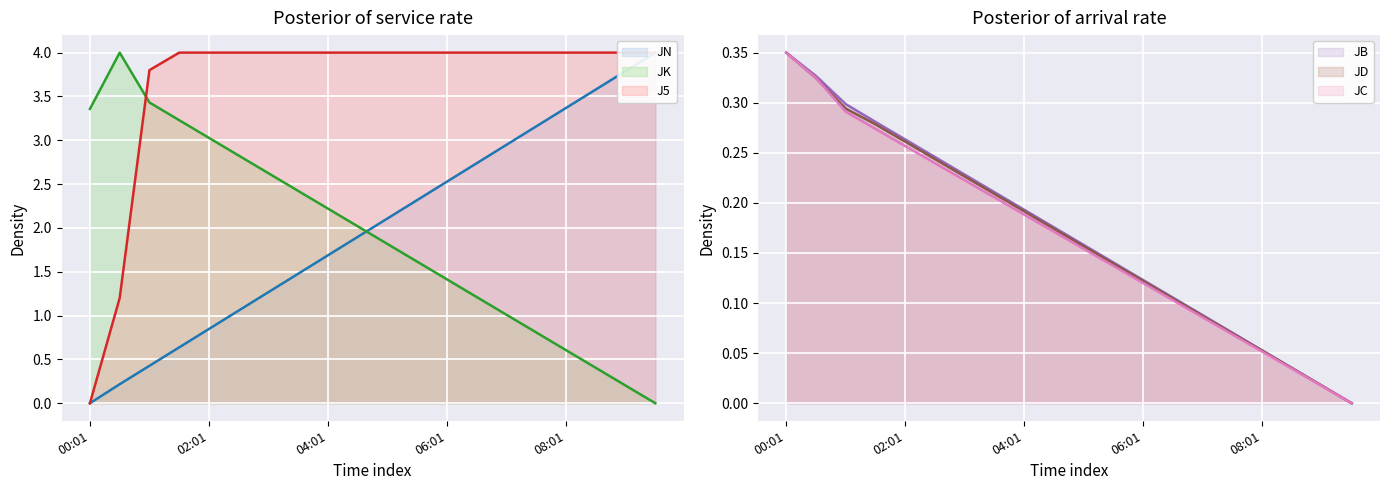

Where do JN and JK first cross each other?

04:31 and 05:01